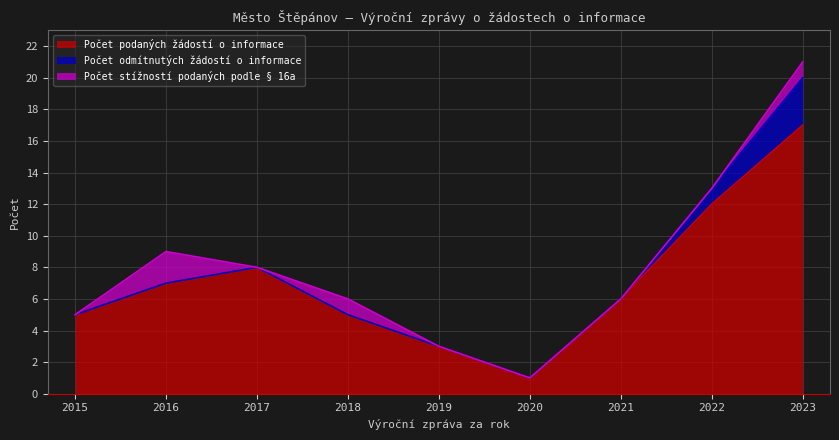

Which series has the largest range (max minus min)?

Počet podaných žádostí o informace